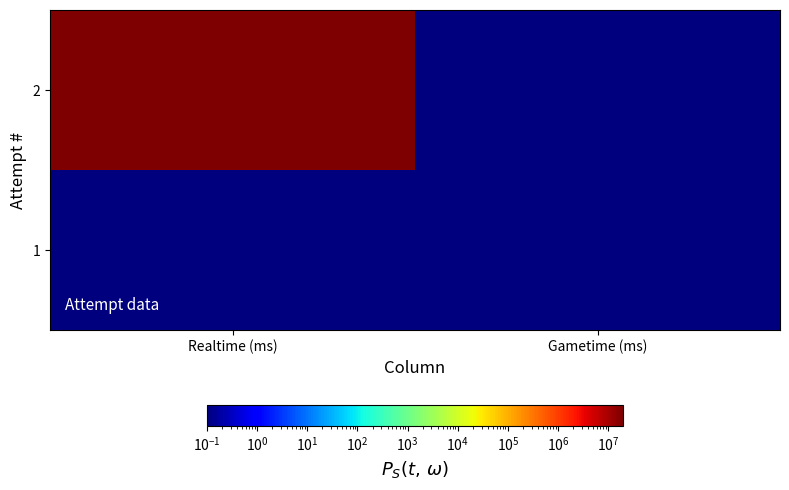

Reading right to left, extract all data points from this chart.

1: Gametime (ms)=0.1	Realtime (ms)=0.1
2: Gametime (ms)=0.1	Realtime (ms)=19894798.0